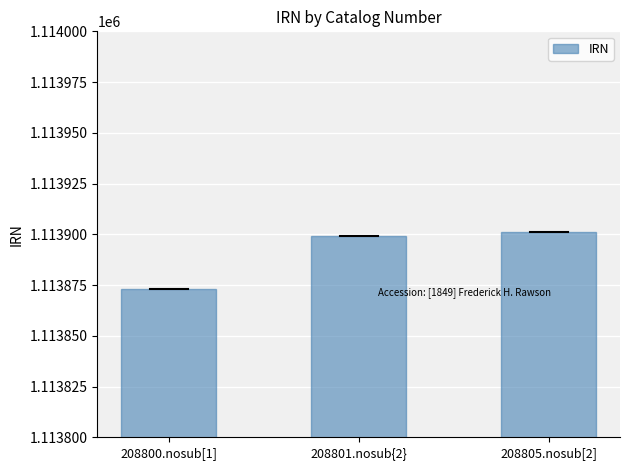

Which label corresponds to the largest value in the chart?

208805.nosub[2]